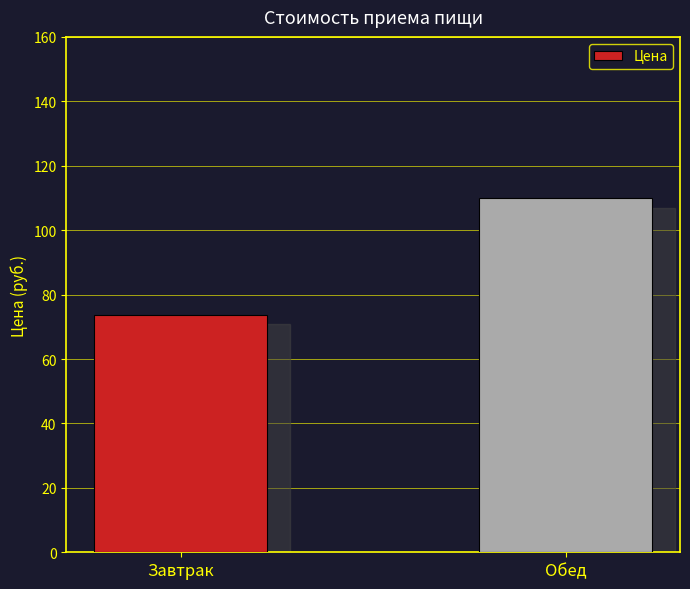

Is it true that the value at Обед is 110.0?

True